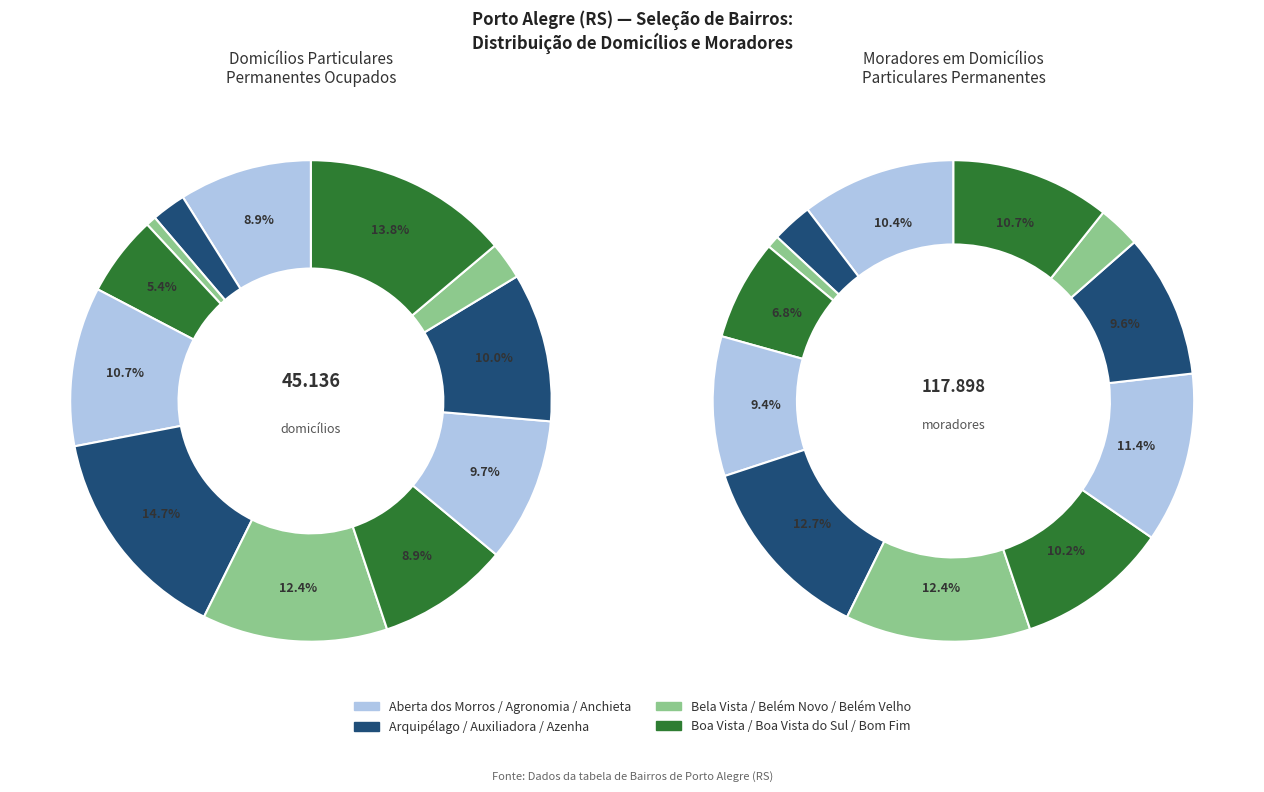

Is there any slice that represents more than half of the pie?

No